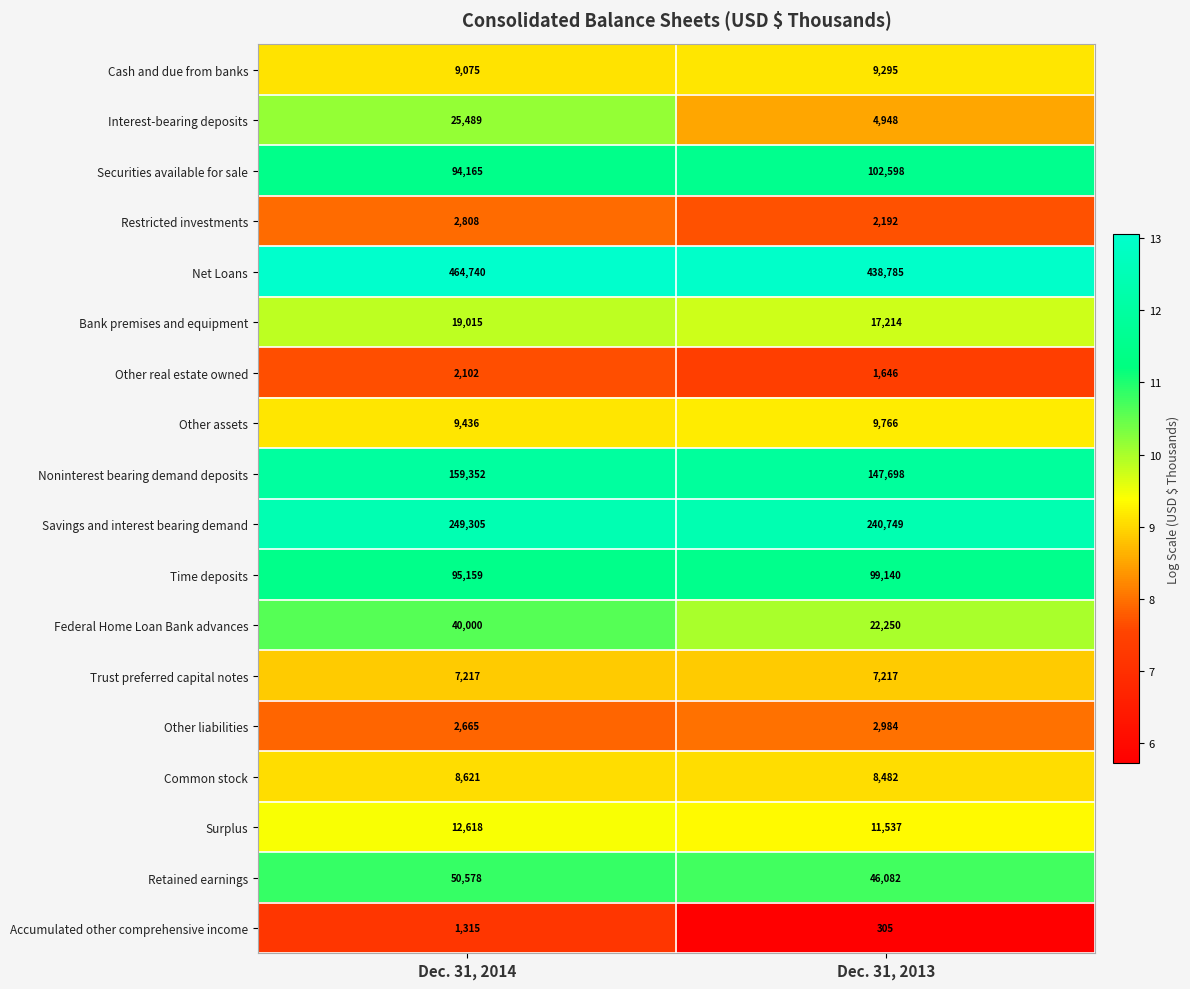

What is the average value of the Noninterest bearing demand deposits series?

153525